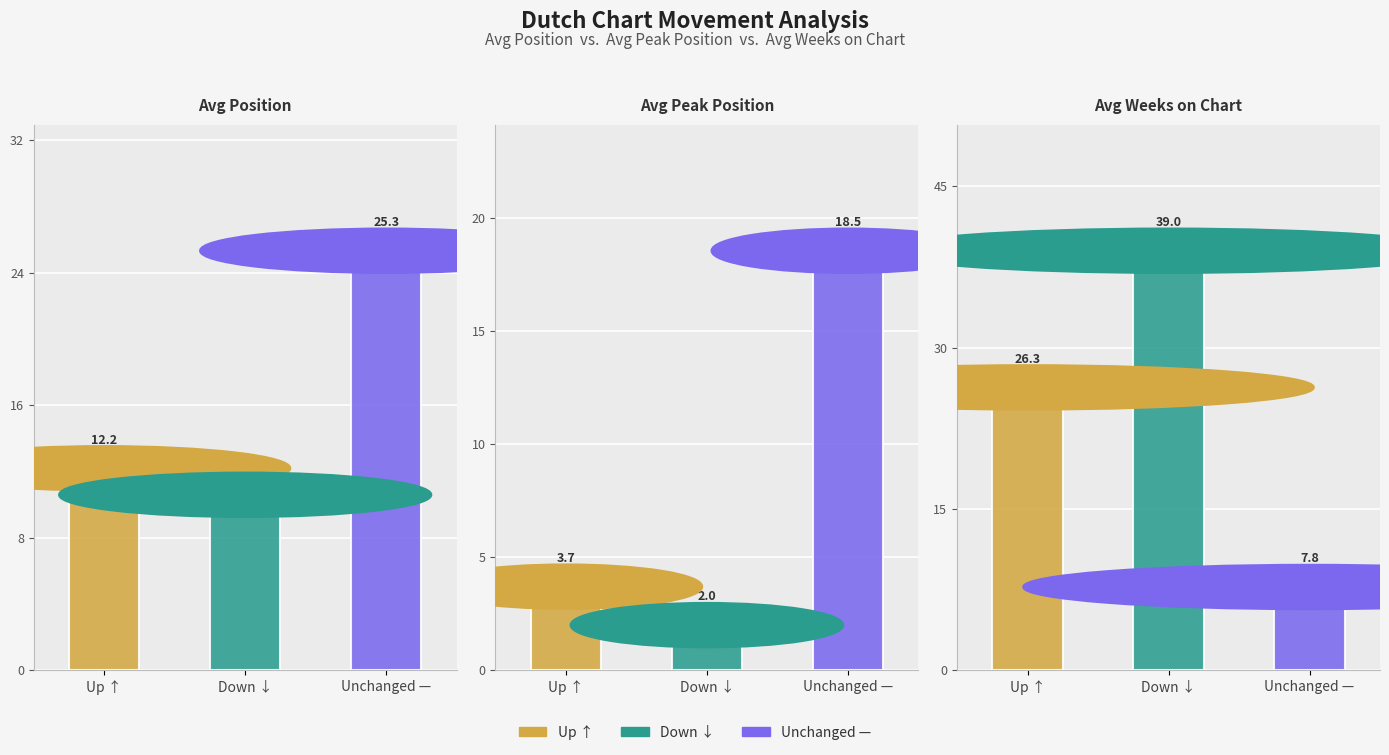

How many groups of bars are there?

3